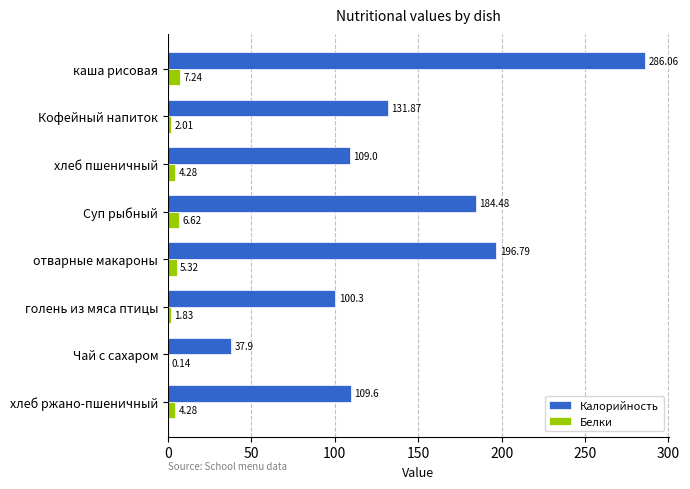

Which series changed the most between хлеб пшеничный and отварные макароны?

Калорийность